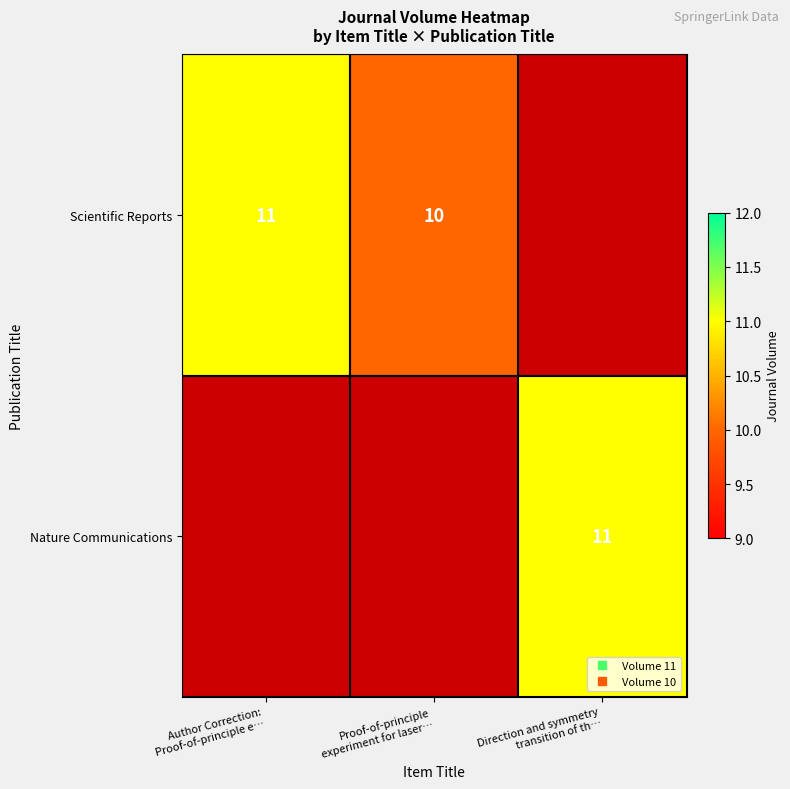

At Direction and symmetry transition of th…, list the series in order from smallest to largest.

Scientific Reports, Nature Communications